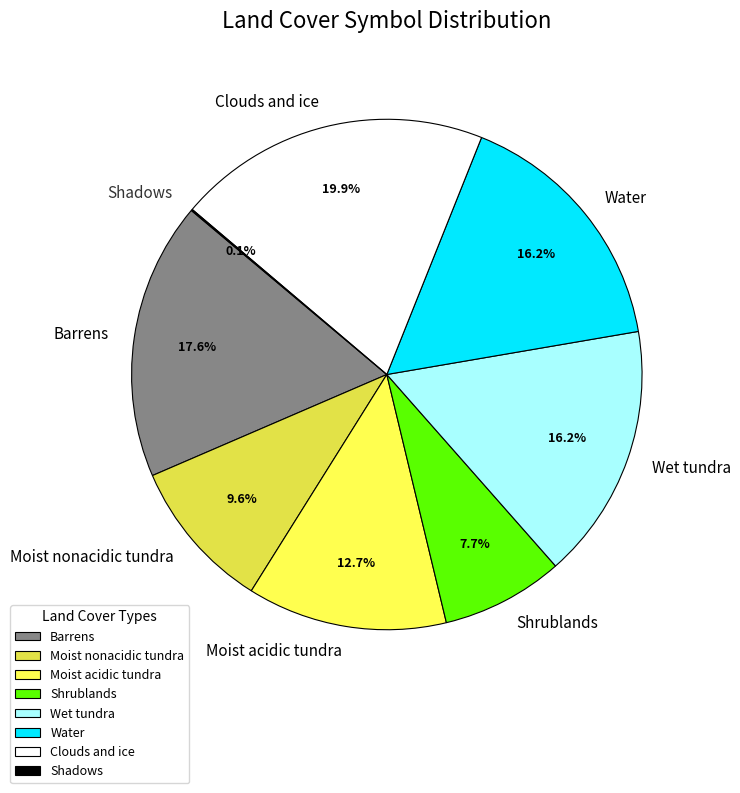

Which has a higher value, Moist acidic tundra or Clouds and ice?

Clouds and ice